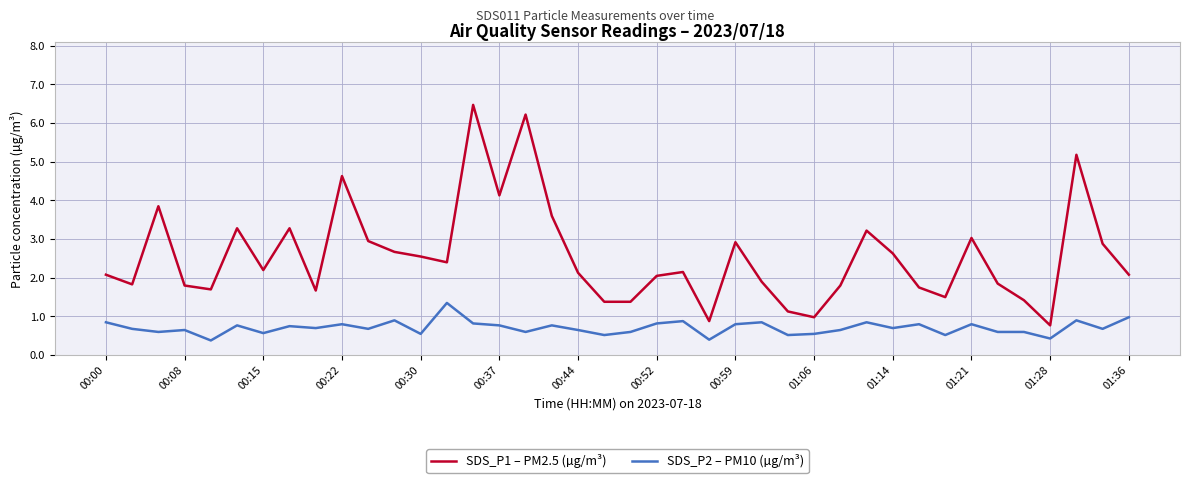

What is the average value of the SDS_P2 – PM10 (µg/m³) series?

0.7